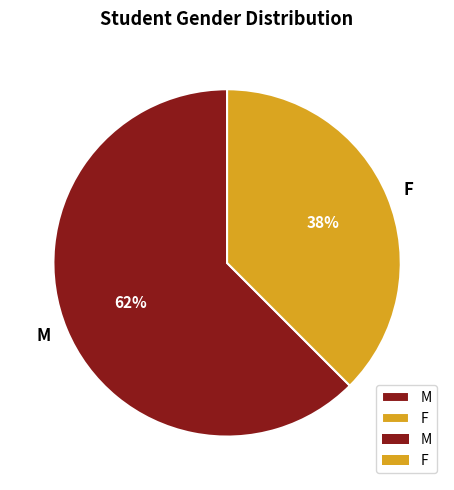

Rank the categories by value from highest to lowest.

M, F